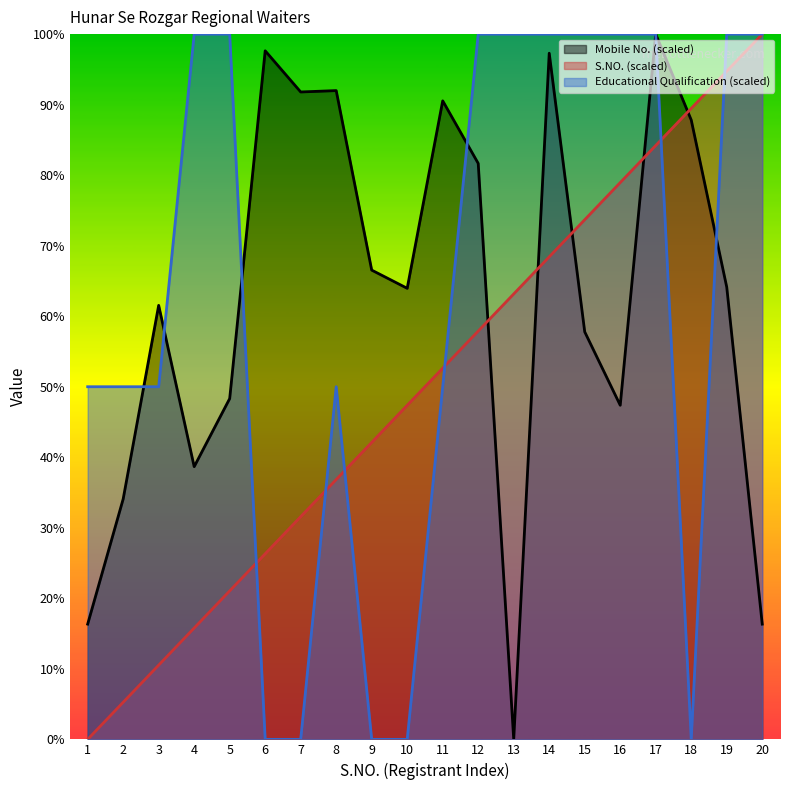

Reading left to right, what are all the values shown in this chart?

Mobile No.: 1=16.3	2=34.1	3=61.5	4=38.7	5=48.3	6=97.6	7=91.8	8=92.0	9=66.5	10=64.0	11=90.5	12=81.7	13=0.0	14=97.3	15=57.8	16=47.4	17=100.0	18=87.8	19=64.1	20=16.3
S.NO.: 1=0.0	2=5.3	3=10.5	4=15.8	5=21.1	6=26.3	7=31.6	8=36.8	9=42.1	10=47.4	11=52.6	12=57.9	13=63.2	14=68.4	15=73.7	16=78.9	17=84.2	18=89.5	19=94.7	20=100.0
Educational Qualification: 1=50.0	2=50.0	3=50.0	4=100.0	5=100.0	6=0.0	7=0.0	8=50.0	9=0.0	10=0.0	11=50.0	12=100.0	13=100.0	14=100.0	15=100.0	16=100.0	17=100.0	18=0.0	19=100.0	20=100.0